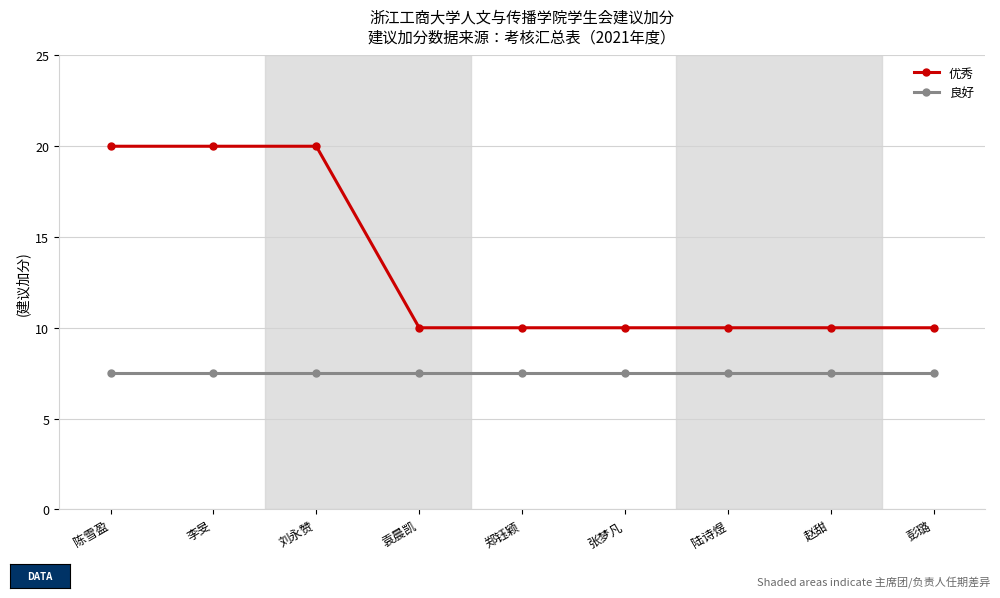

What is the smallest value displayed?

7.5